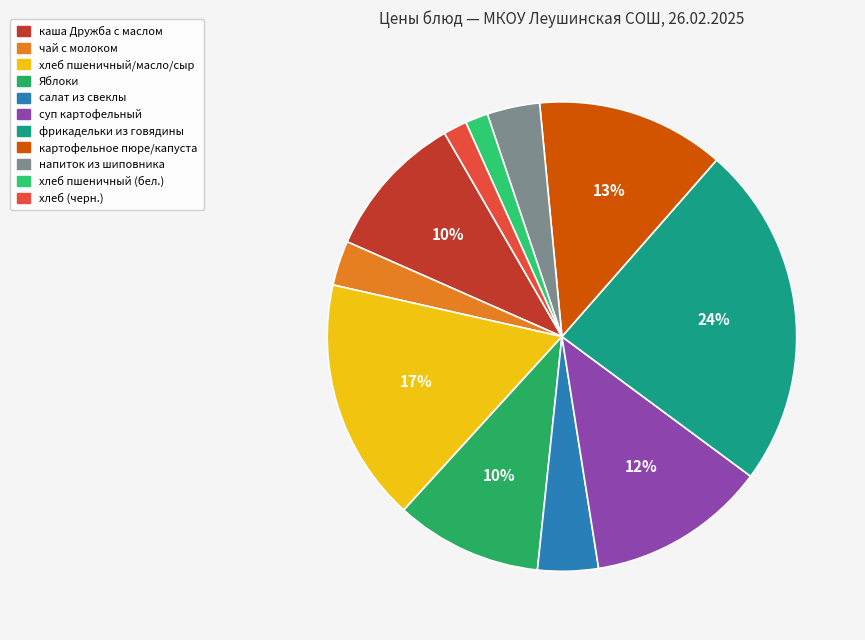

Count the number of slices in the pie.

11